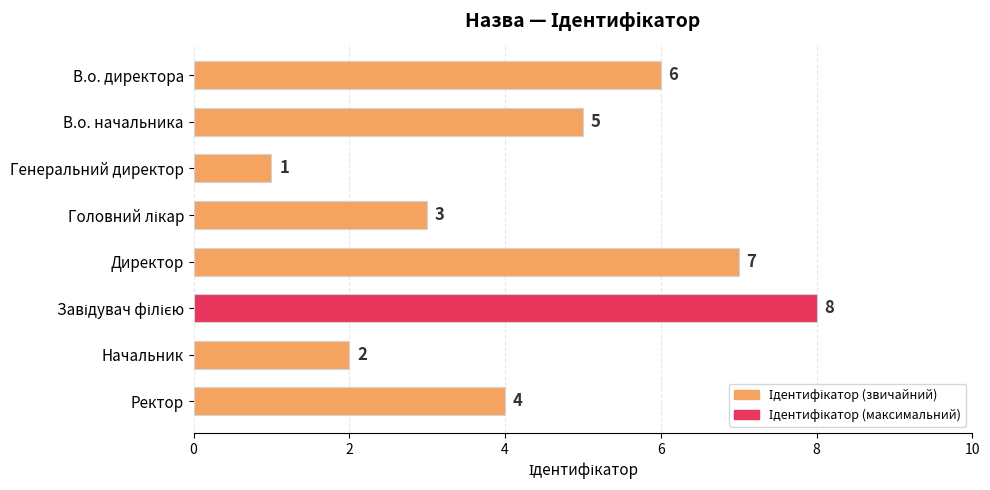

At which category does the chart reach its minimum across all series?

Генеральний директор